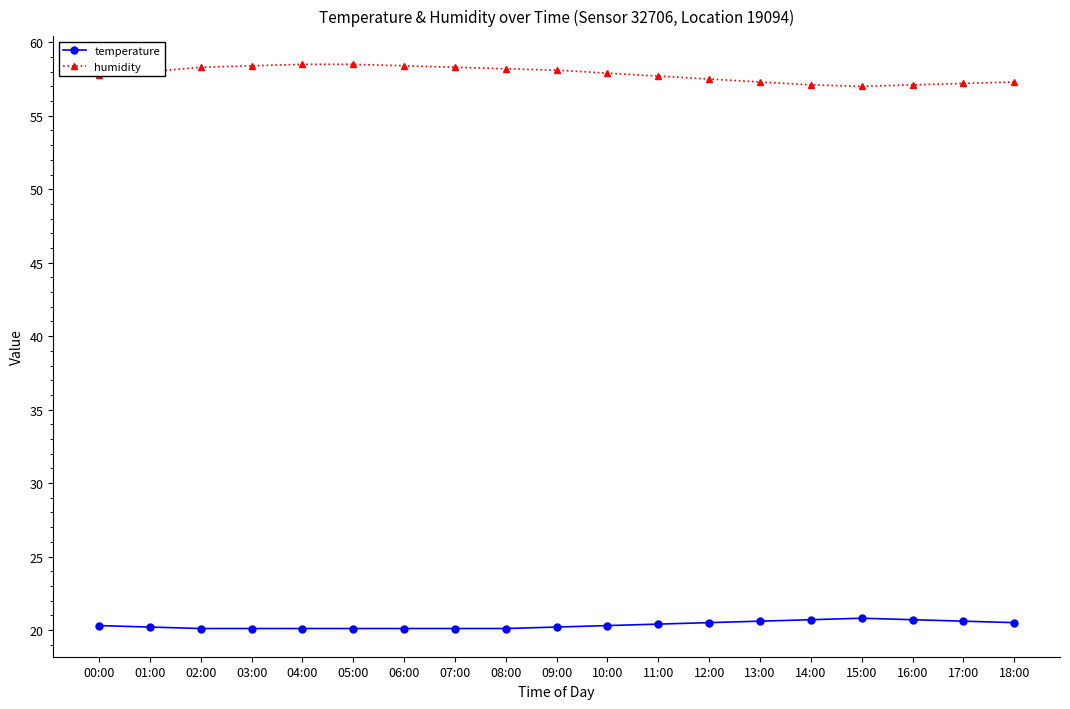

Which series has the widest spread of values?

humidity